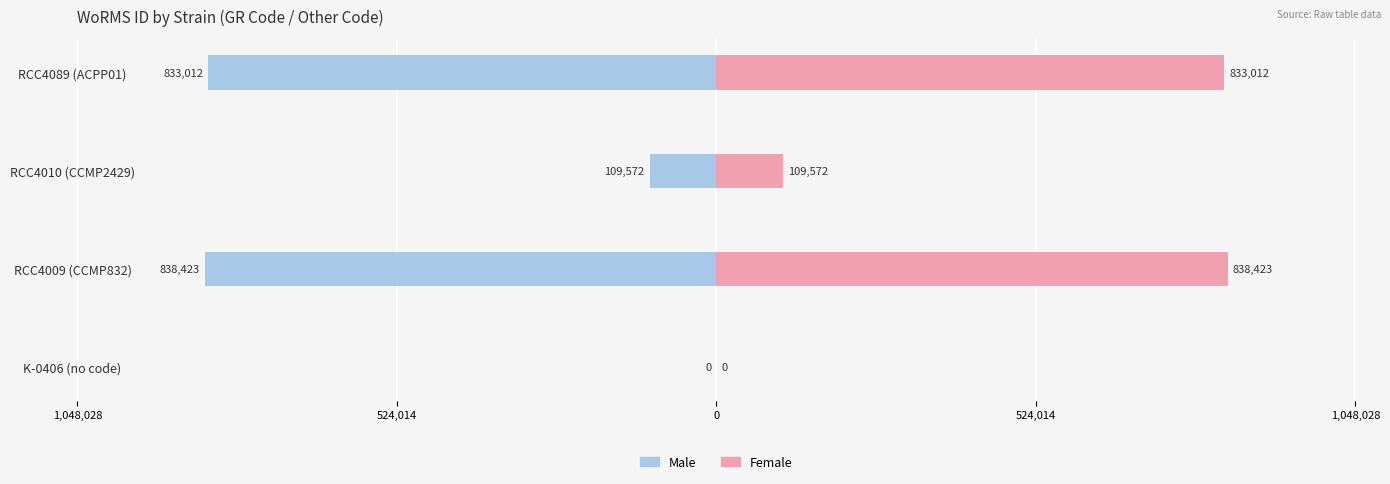

Reading left to right, what are all the values shown in this chart?

Male: 0	-838423	-109572	-833012
Female: 0	838423	109572	833012